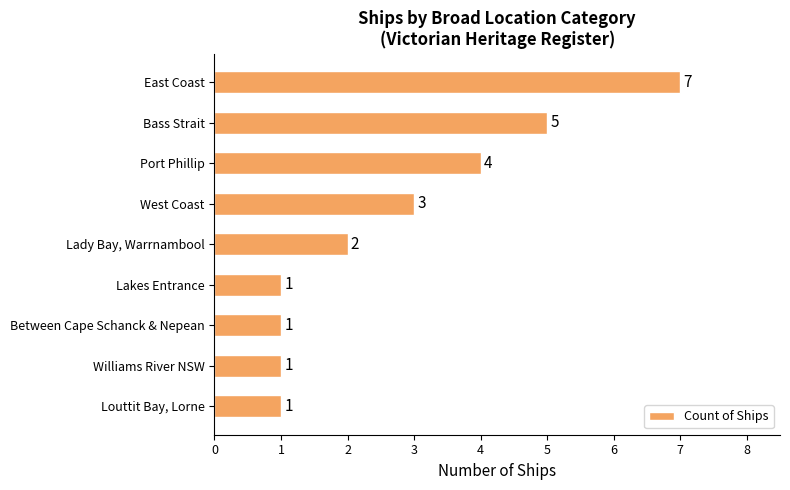

What is the change in value from East Coast to Lakes Entrance?

-6